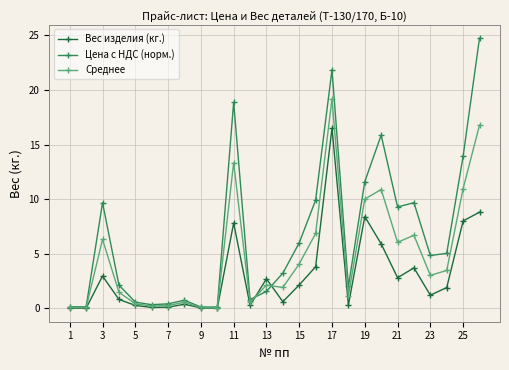

Which series has the largest total across all categories?

Цена с НДС (норм.)